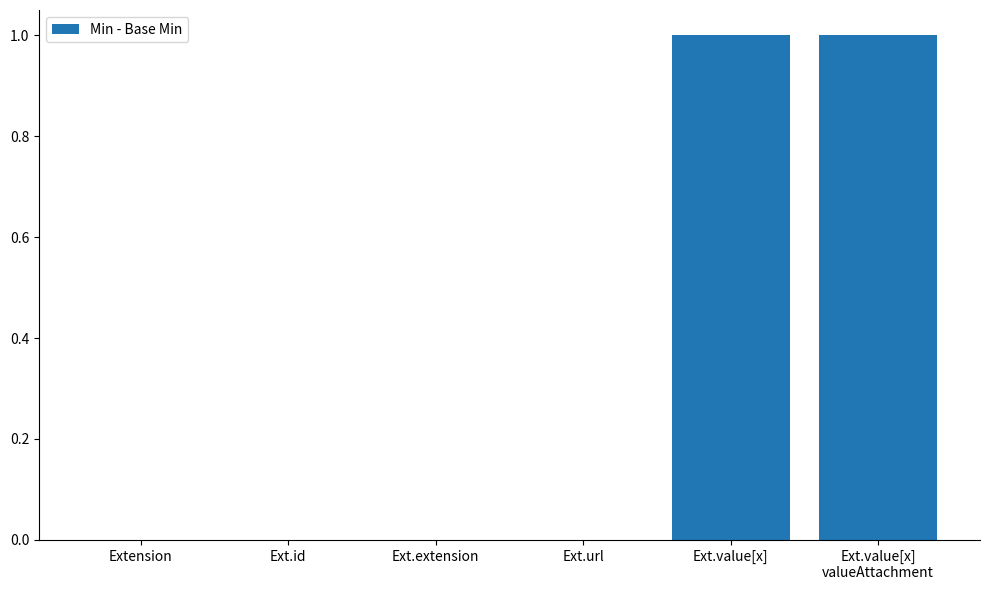

What is the sum of the values at Ext.extension and Ext.value[x]?

1